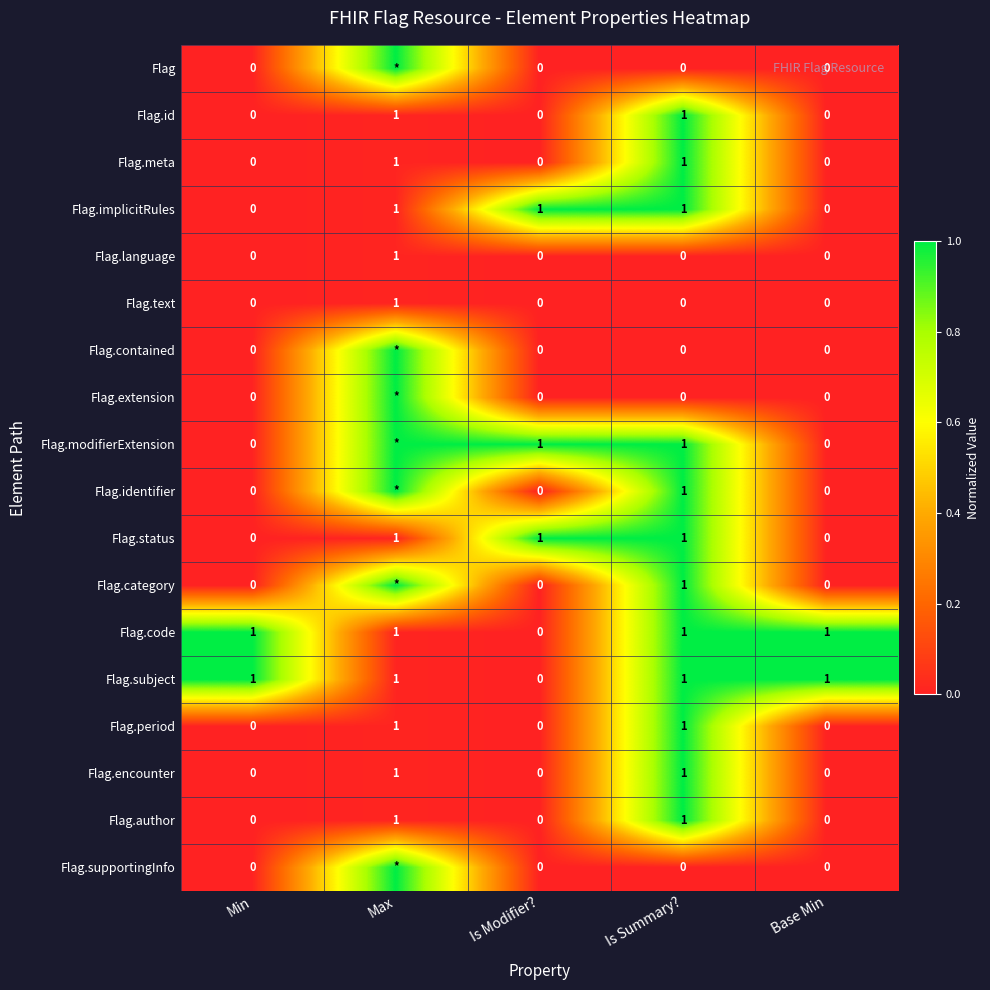

How many data points in Flag.language are above 0?

1